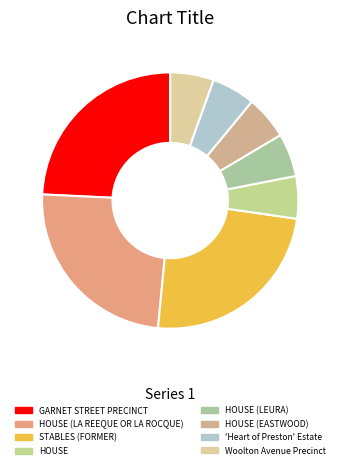

Rank the categories by value from highest to lowest.

STABLES (FORMER), HOUSE (LA REEQUE OR LA ROCQUE), GARNET STREET PRECINCT, Woolton Avenue Precinct, 'Heart of Preston' Estate, HOUSE (EASTWOOD), HOUSE (LEURA), HOUSE